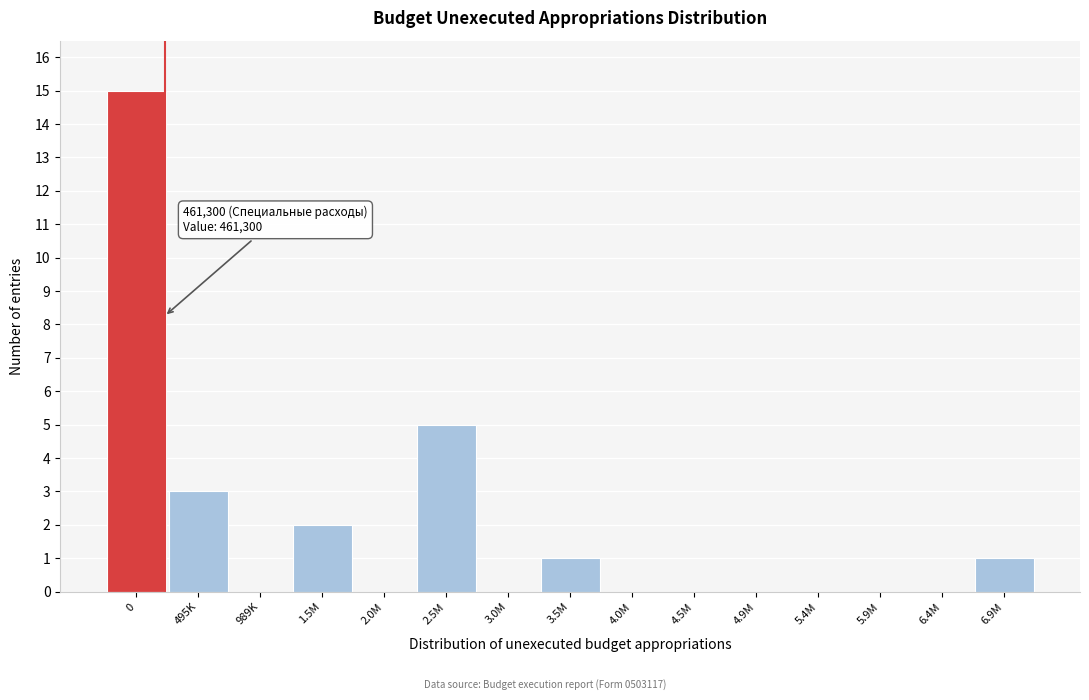

Reading left to right, what are all the values shown in this chart?

0=15	495K=3	989K=0	1.5M=2	2.0M=0	2.5M=5	3.0M=0	3.5M=1	4.0M=0	4.5M=0	4.9M=0	5.4M=0	5.9M=0	6.4M=0	6.9M=1